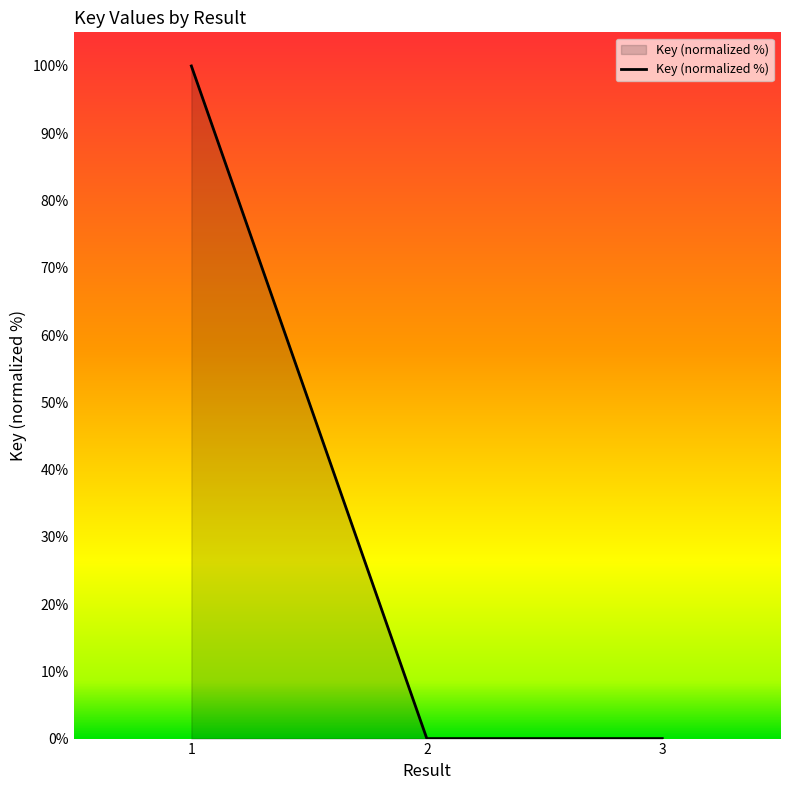

Which category has the highest value across all series?

1